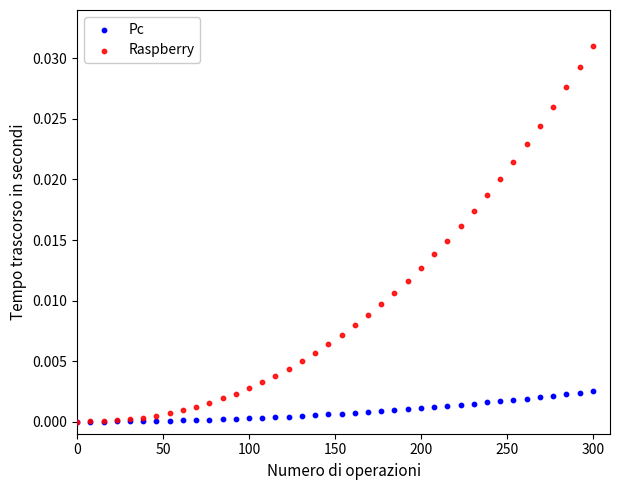

What are all the series names shown in the legend?

Pc, Raspberry